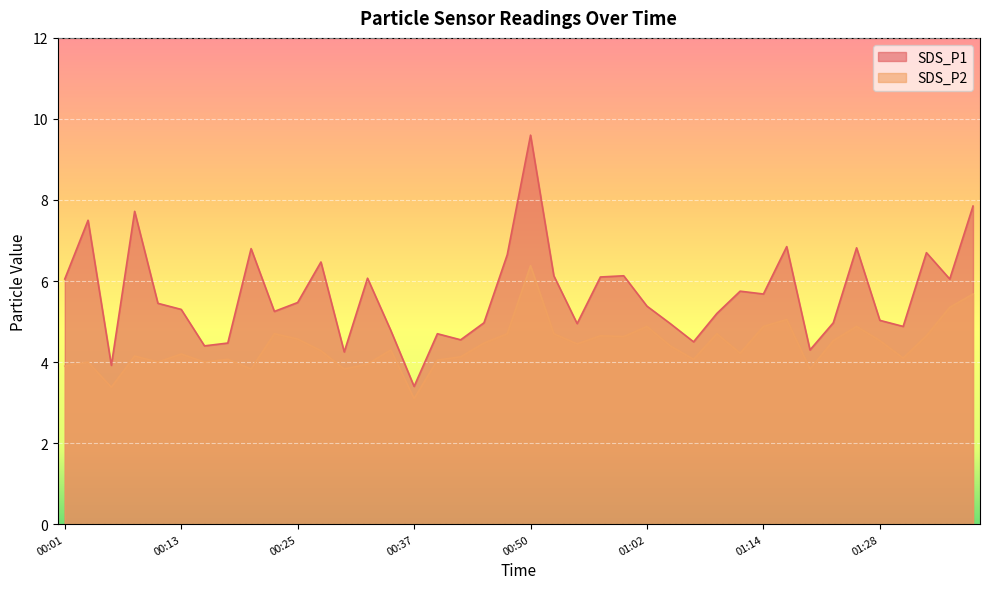

How many lines are shown in the chart?

2